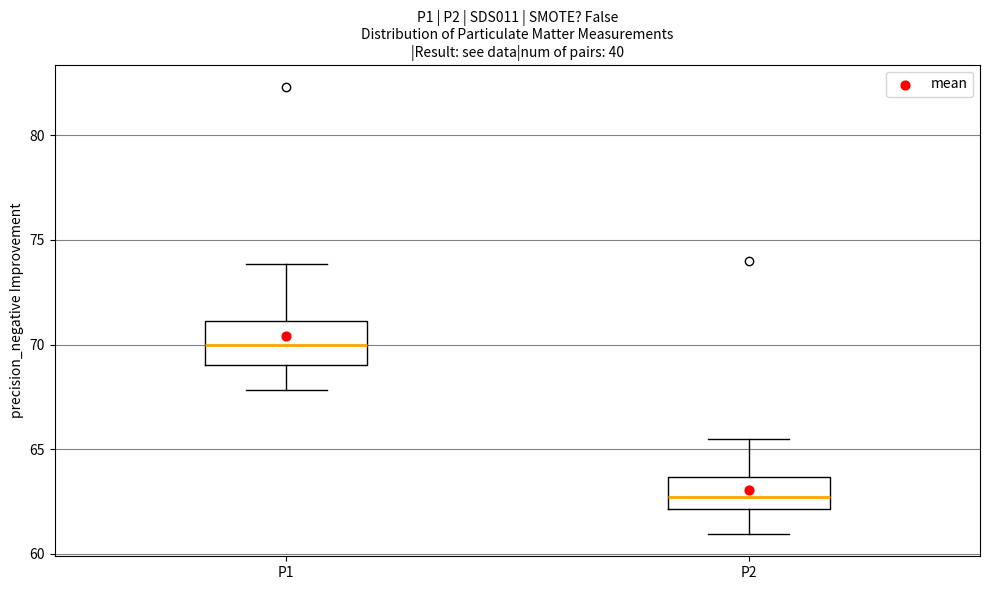

Reading left to right, transcribe this box plot: for each box, give where its median line is, the range the box spans, and where its two whiskers end, as read against the y-axis. The values are not printed on the chart, so give them approximately, as read against the axis.

P1: median 70.0, box 69.0 to 71.0, whiskers 68.0 to 74.0
P2: median 62.5, box 62.0 to 63.5, whiskers 61.0 to 65.5